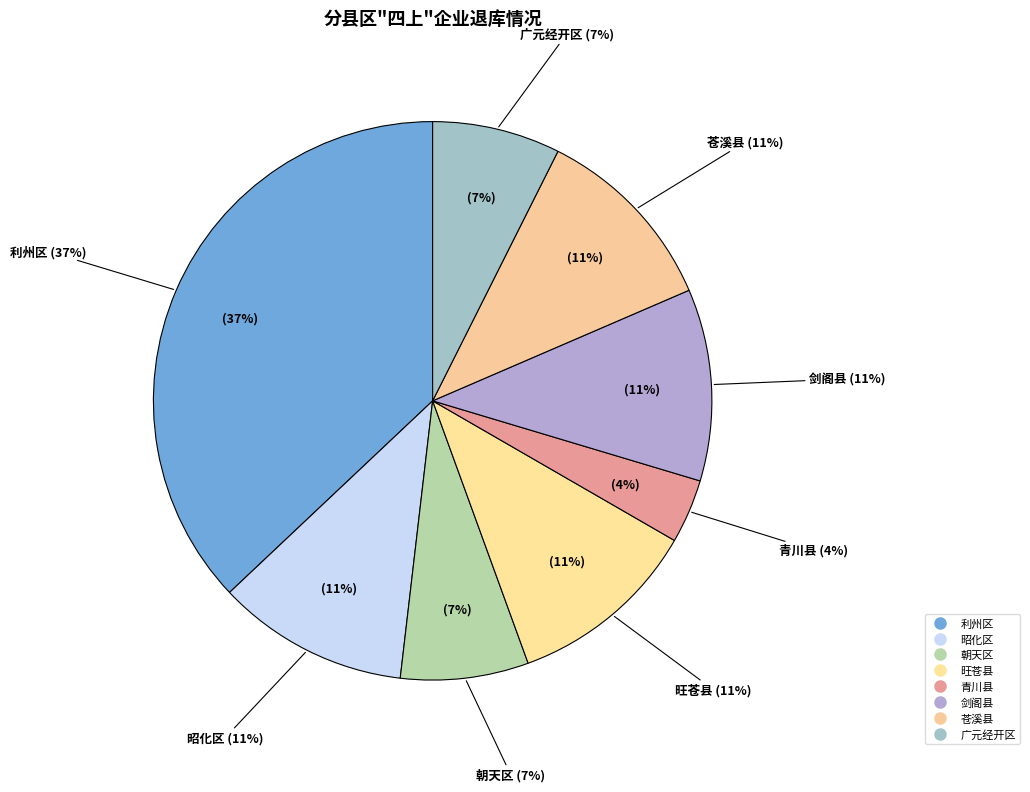

How many segments does this pie chart have?

8